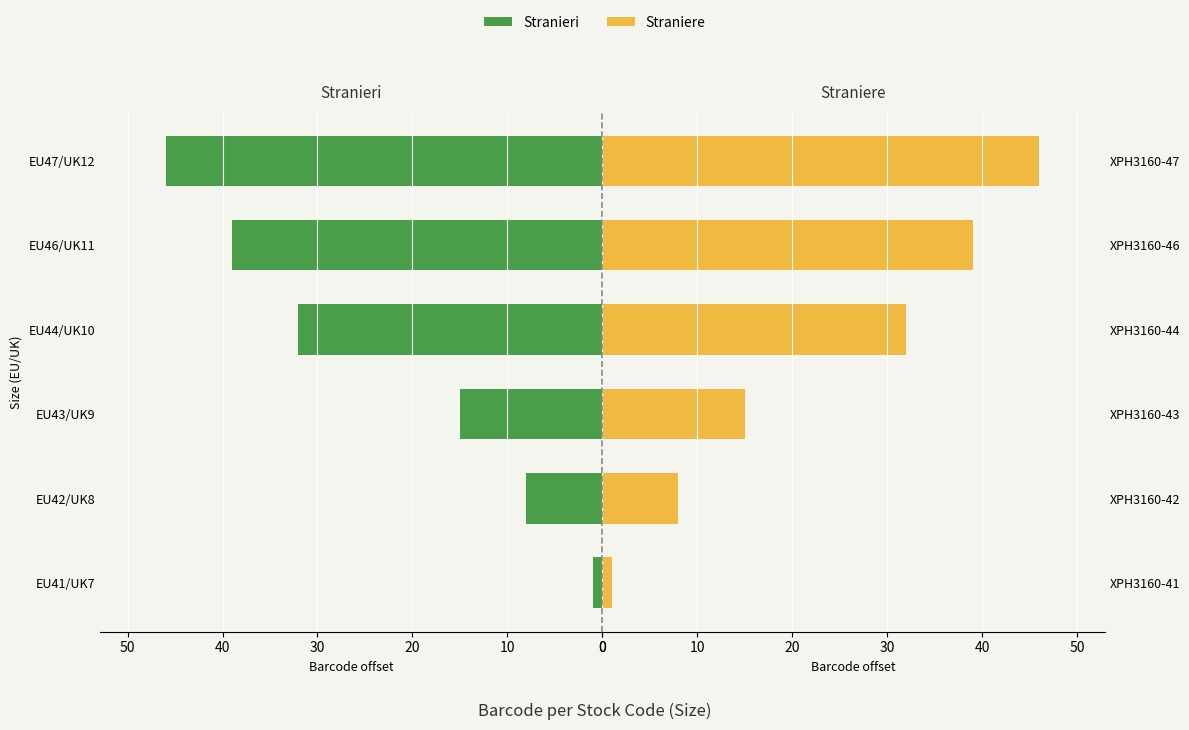

Count the number of data series in this chart.

2